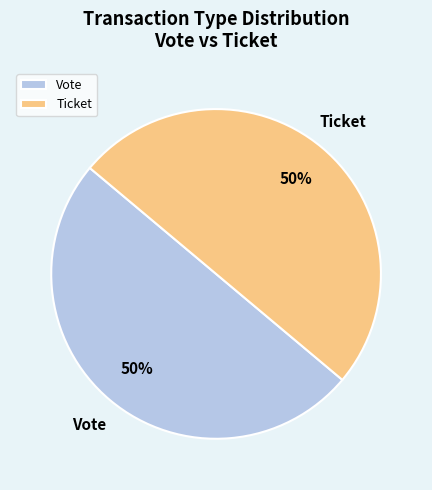

The Vote slice represents 50% of the pie. True or false?

True